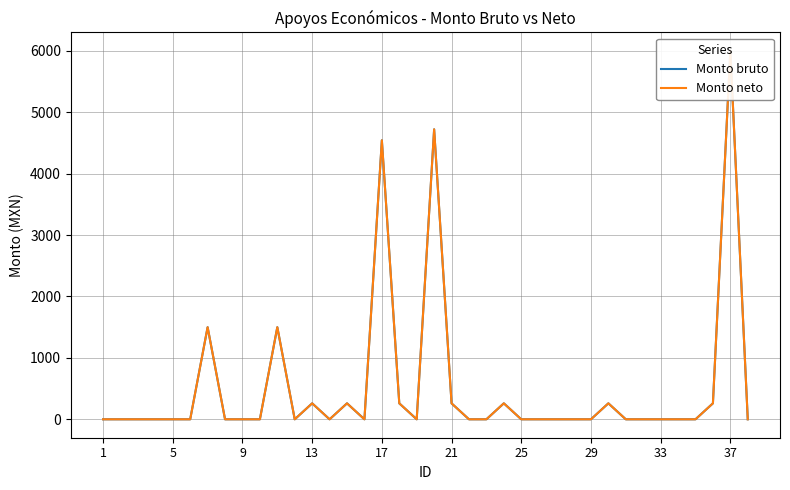

Which series changed the most between 29 and 14?

Monto bruto